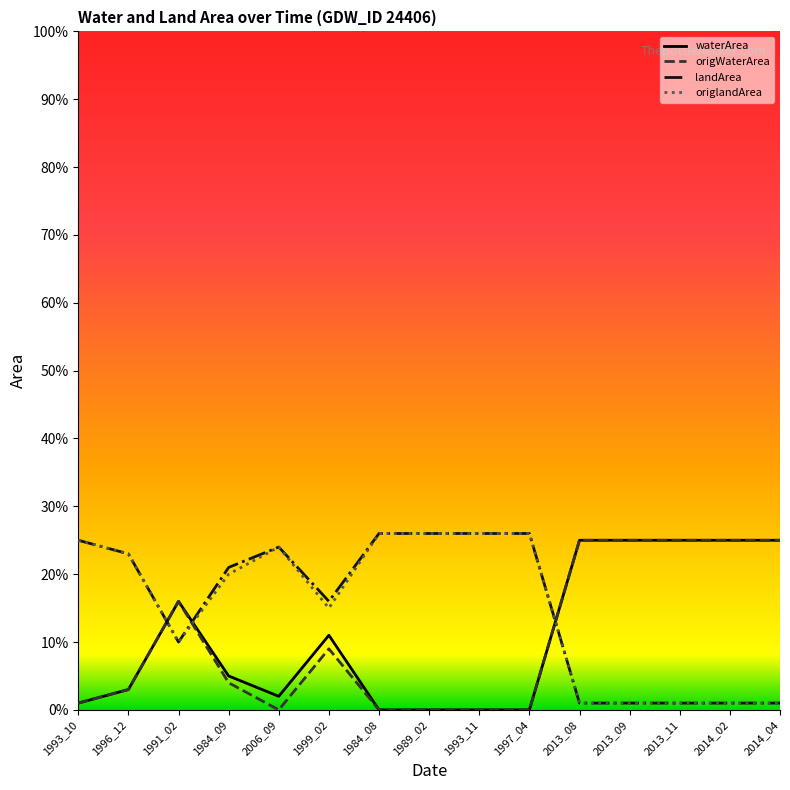

What are all the series names shown in the legend?

waterArea, origWaterArea, landArea, origlandArea